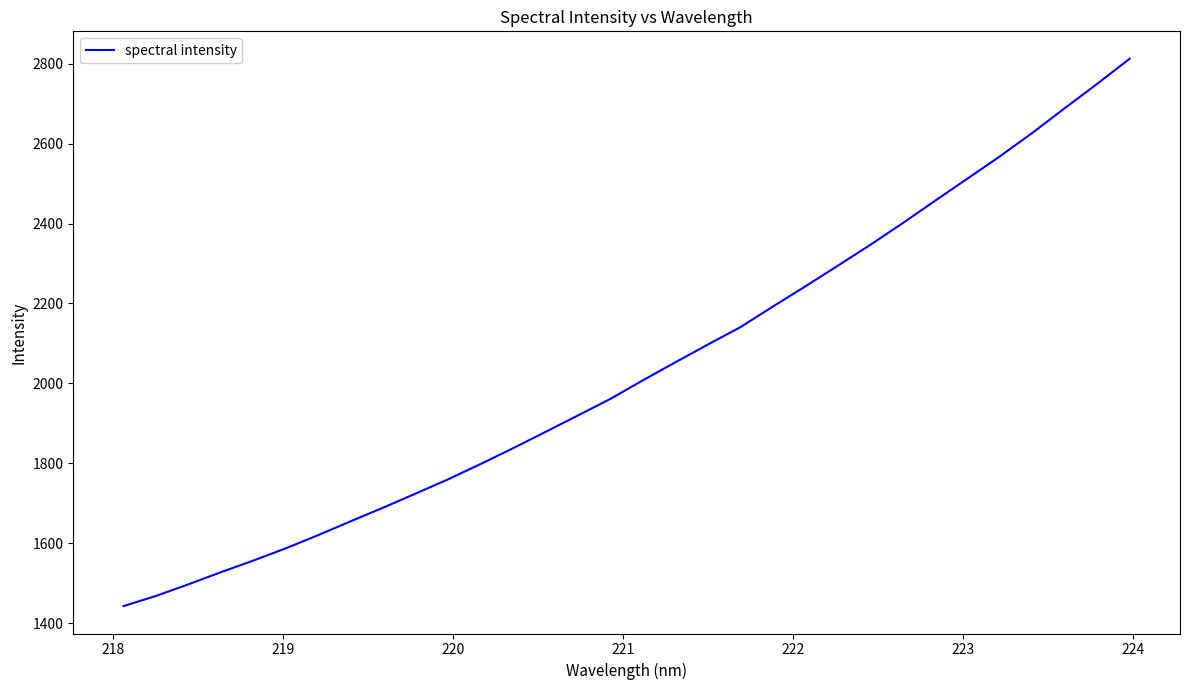

What is the minimum value shown in the chart?

1442.5